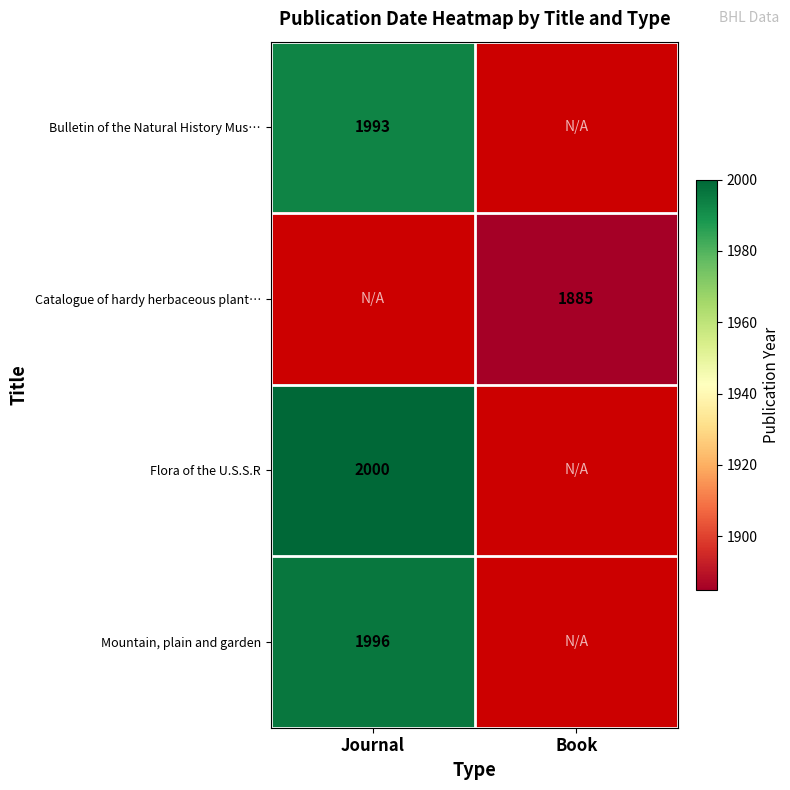

True or false: Mountain, plain and garden has a value of 1996 at Journal.

True